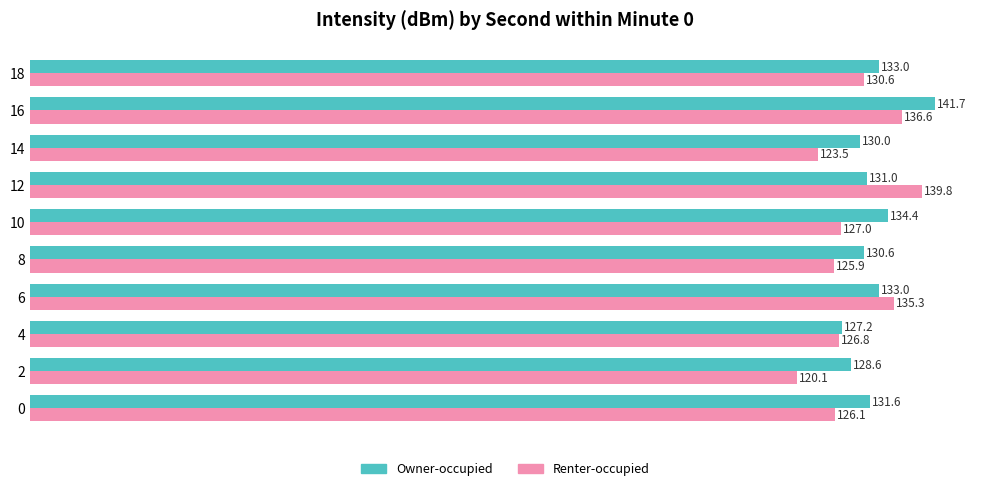

What is the minimum value shown in the chart?

120.1